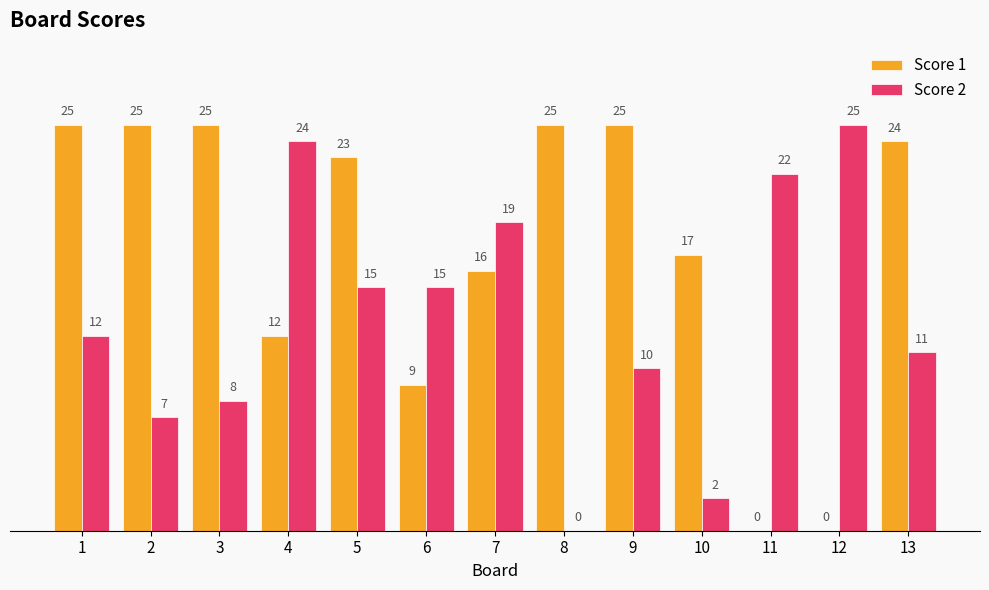

Read the Score 1 value at 13, to the nearest 5.

25